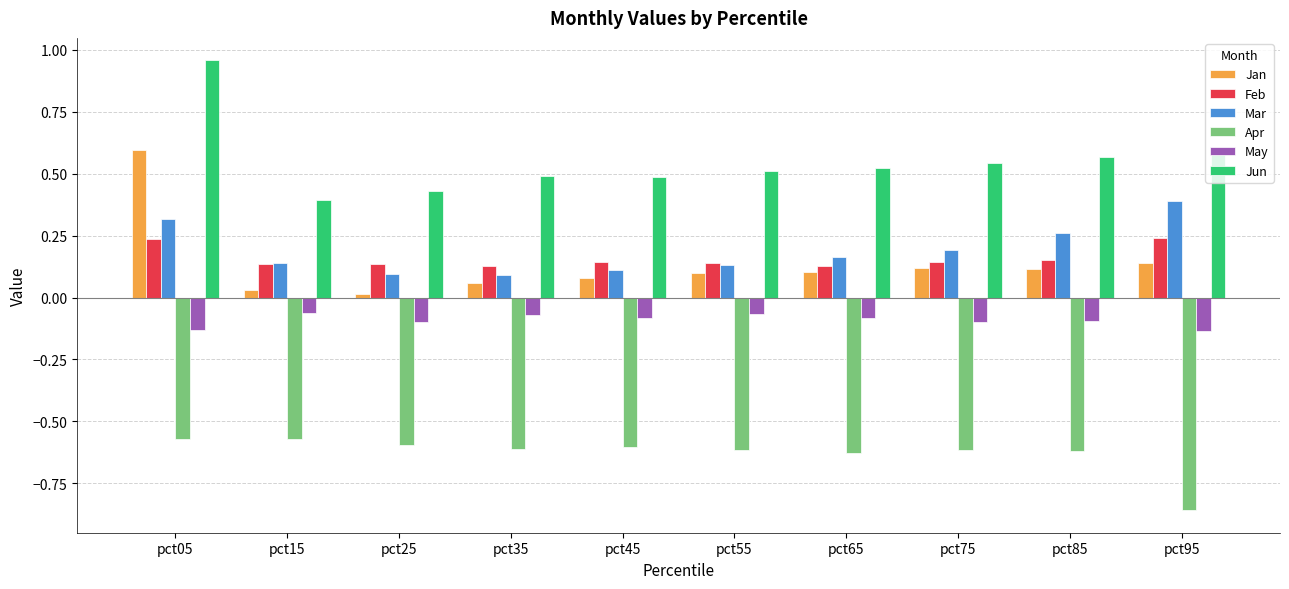

Count the number of categories in the chart.

10